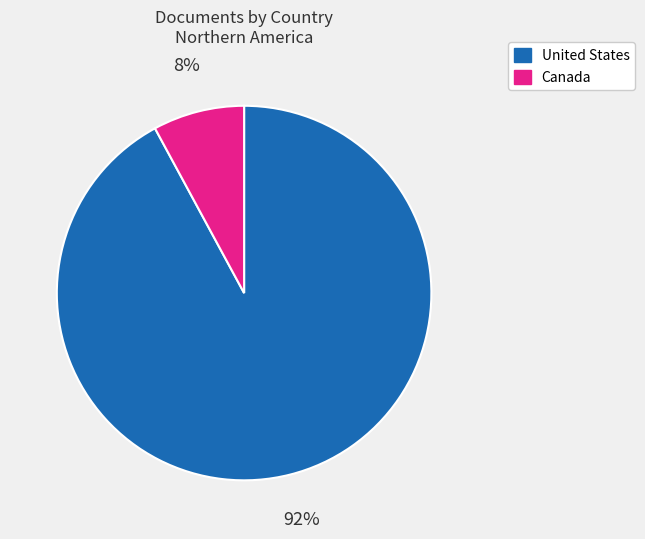

To the nearest percent, what is the combined percentage of Canada and United States?

100%